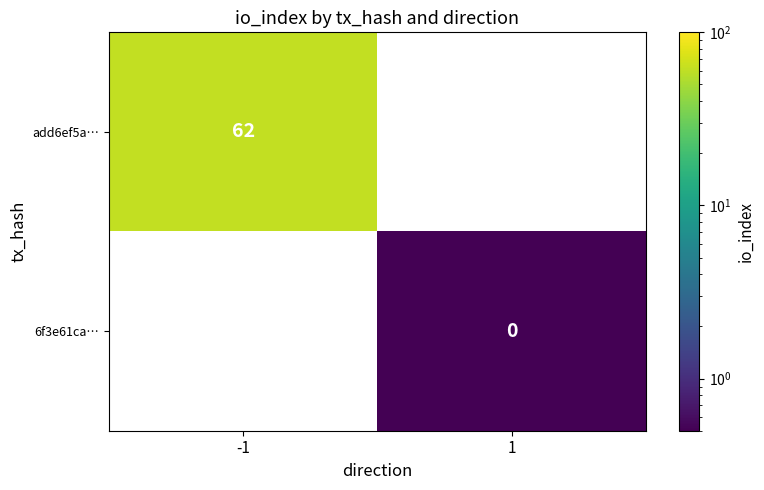

How many distinct data groups are displayed?

2